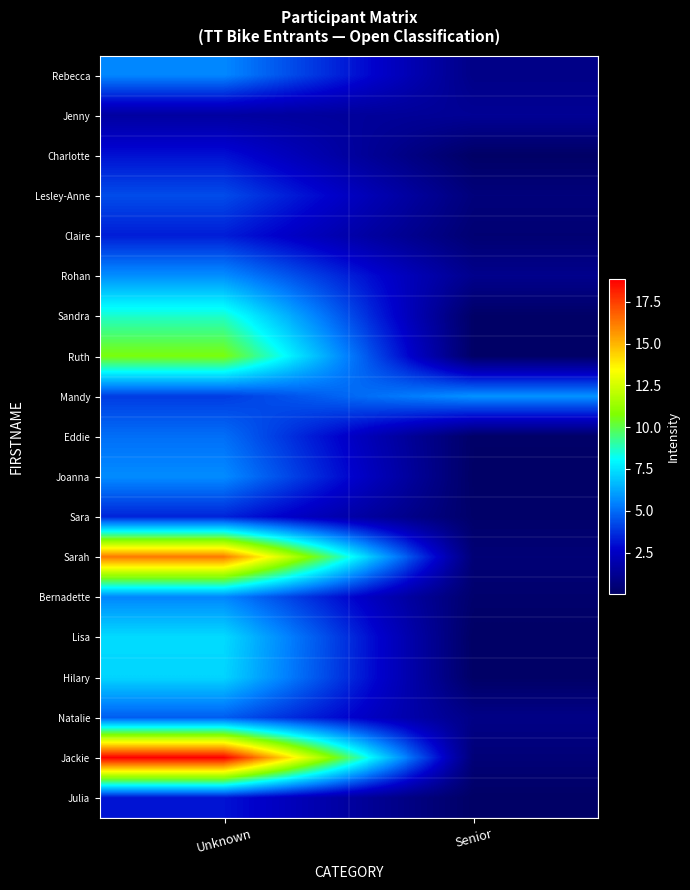

Rank the series at Unknown from lowest to highest value.

Jenny, Charlotte, Julia, Claire, Sara, Mandy, Lesley-Anne, Natalie, Eddie, Bernadette, Rebecca, Joanna, Rohan, Hilary, Lisa, Sandra, Ruth, Sarah, Jackie